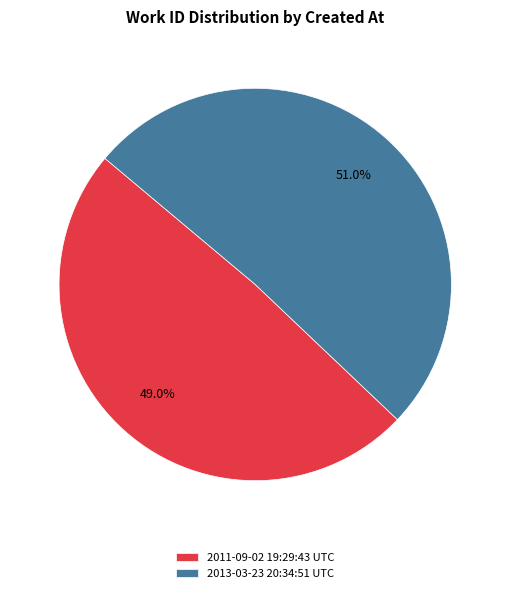

Does 2011-09-02 19:29:43 UTC account for over 50% of the chart?

No